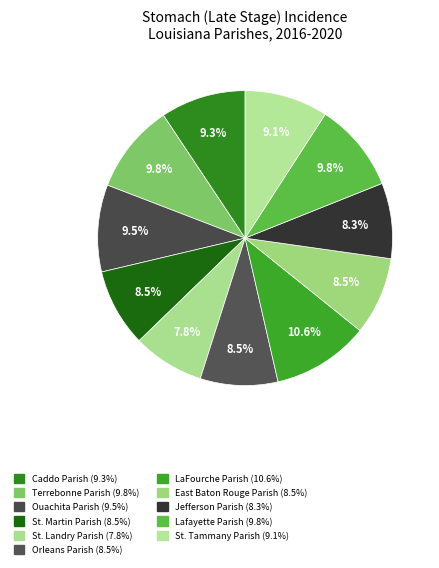

How many slices are in this pie chart?

11